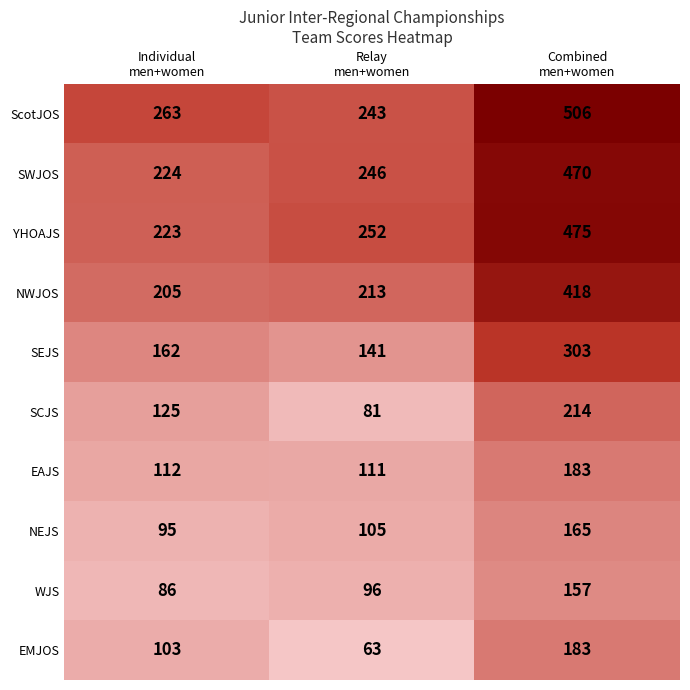

What is the total value across all series at Relay
men+women?

1551